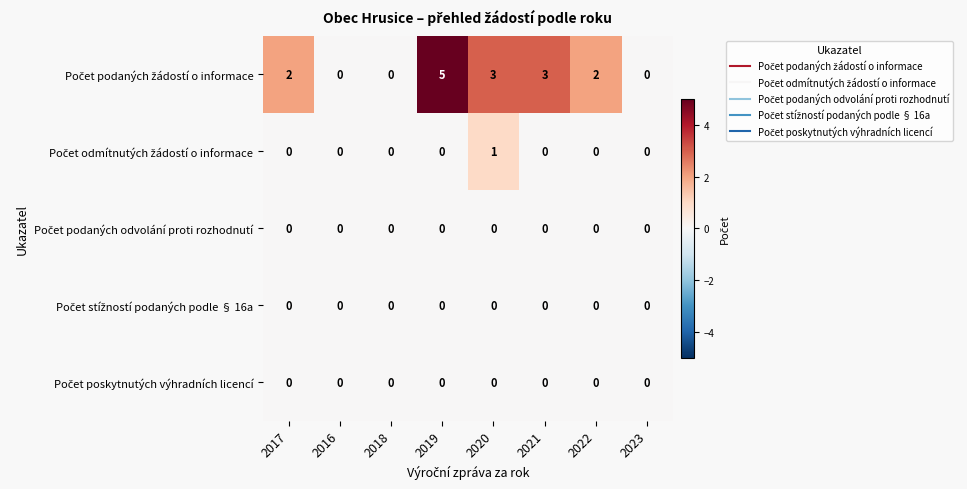

What is the greatest value displayed?

5